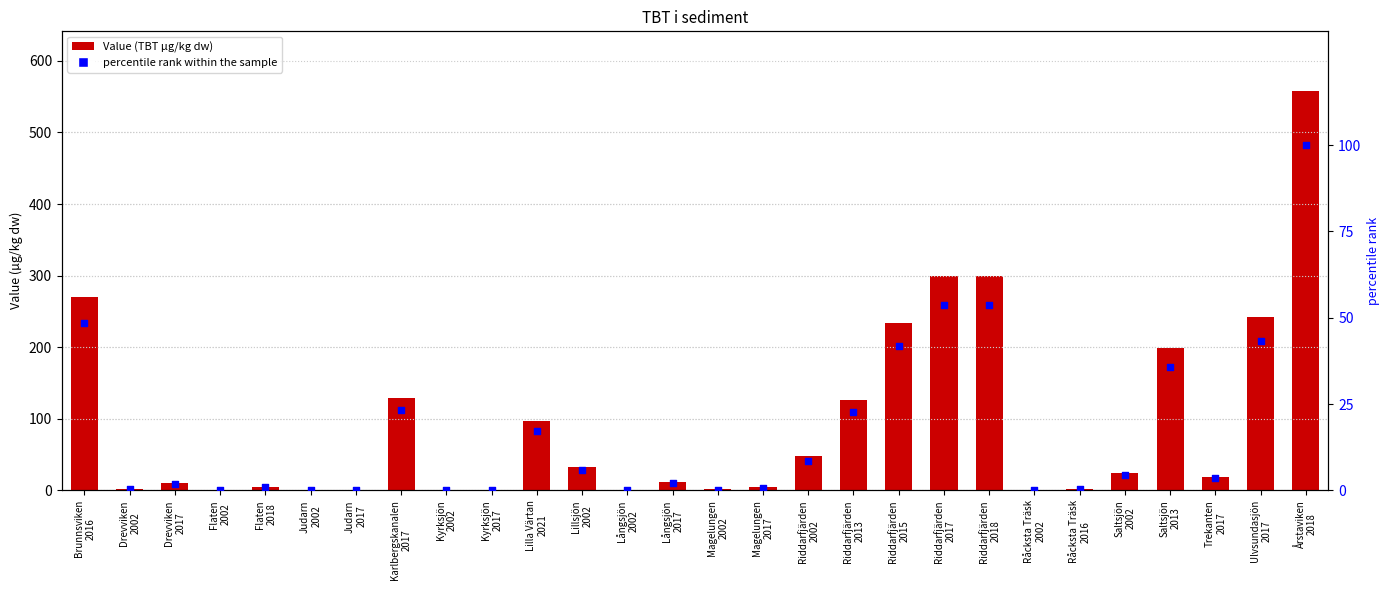

At how many categories does at least one series exceed 518?

1